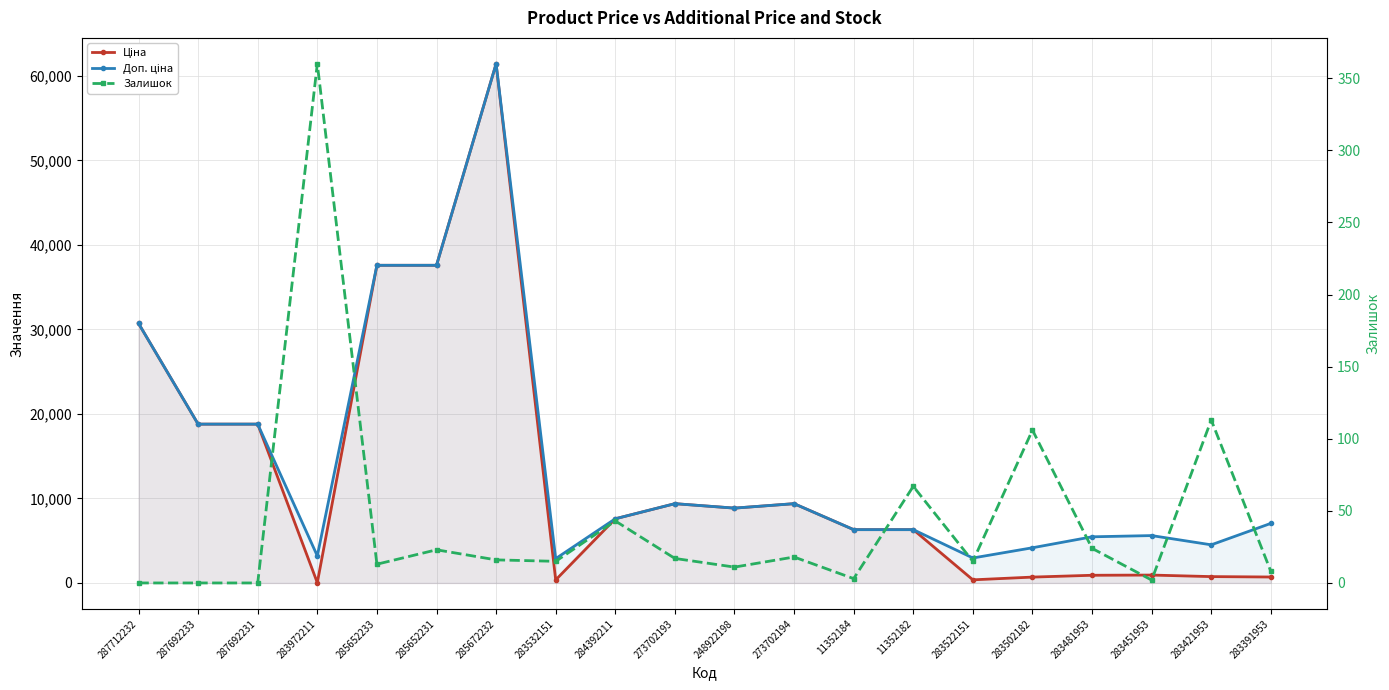

Which category has the highest value across all series?

285672232